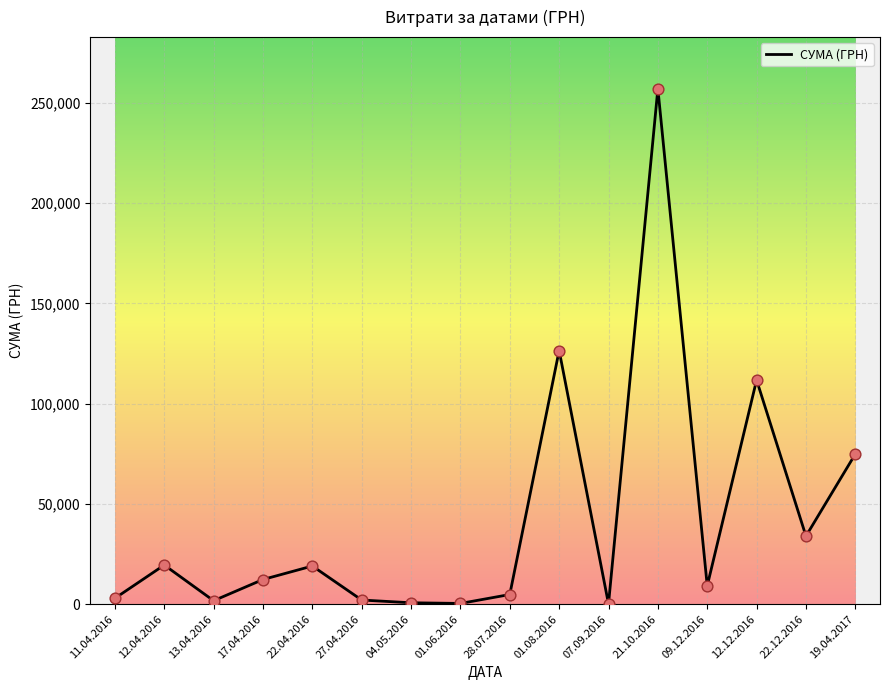

Between 09.12.2016 and 22.04.2016, which is larger?

22.04.2016